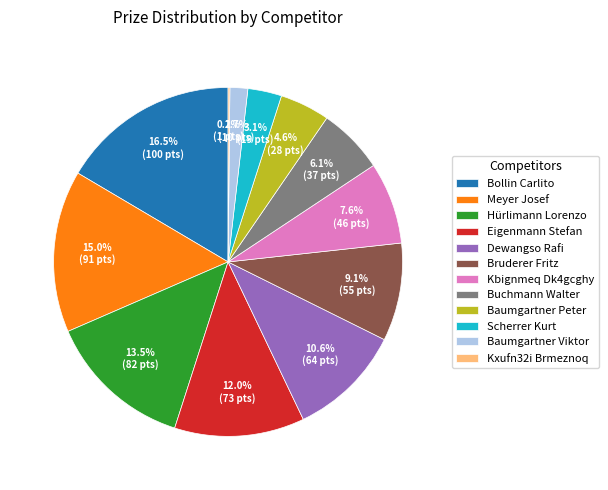

Approximately how many times larger is the value at Buchmann Walter compared to Hürlimann Lorenzo?

0.5